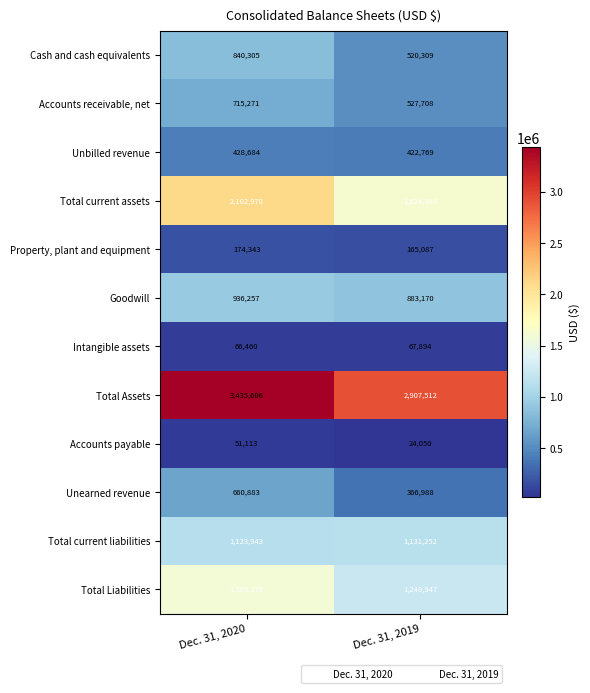

Rank the categories by Total Liabilities value from highest to lowest.

Dec. 31, 2020, Dec. 31, 2019